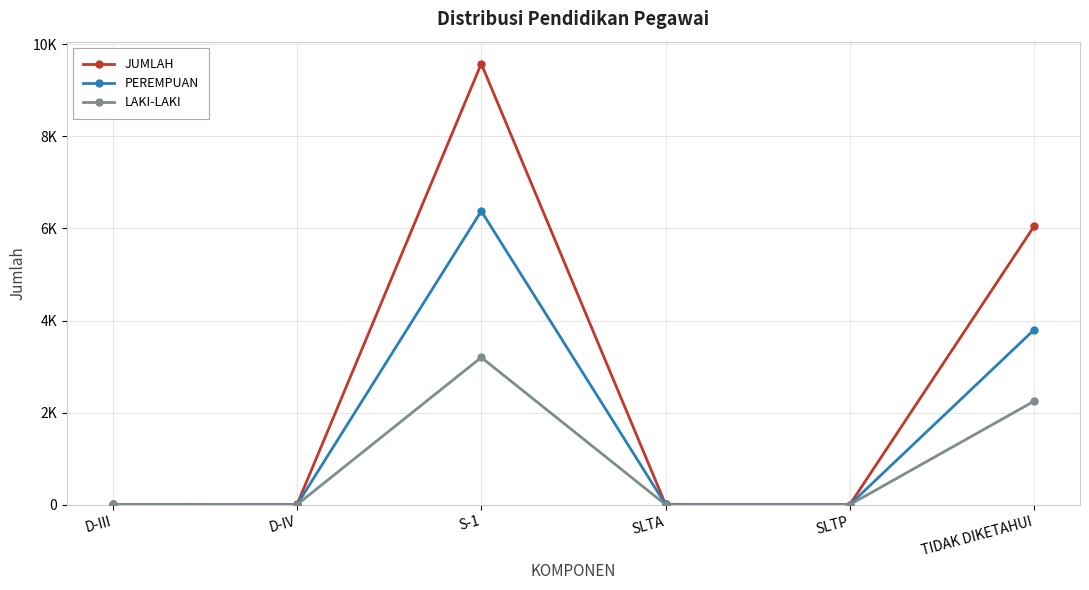

What is the label of the 5th point from the left?

SLTP